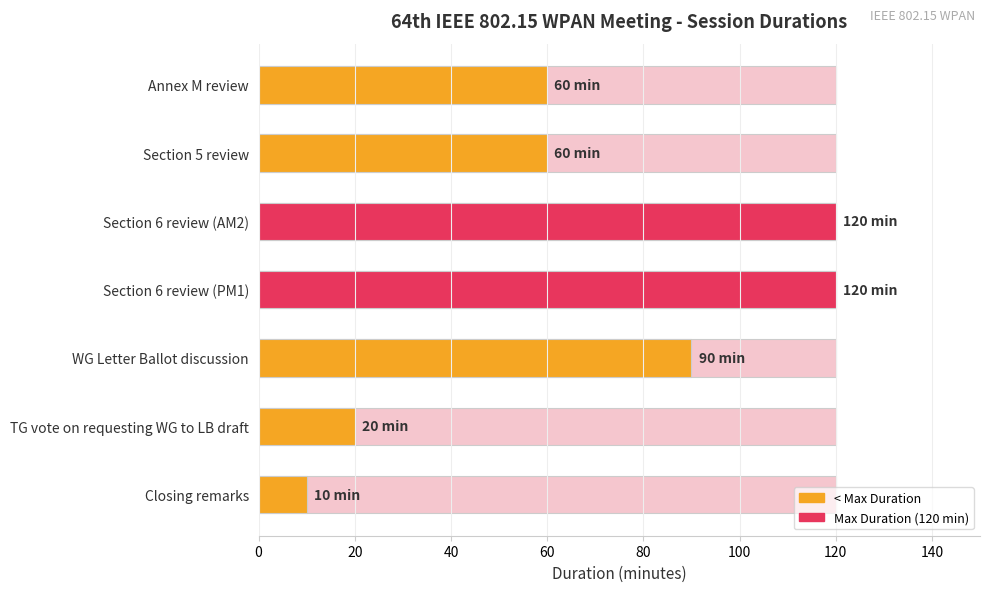

How many bars are there in total?

7